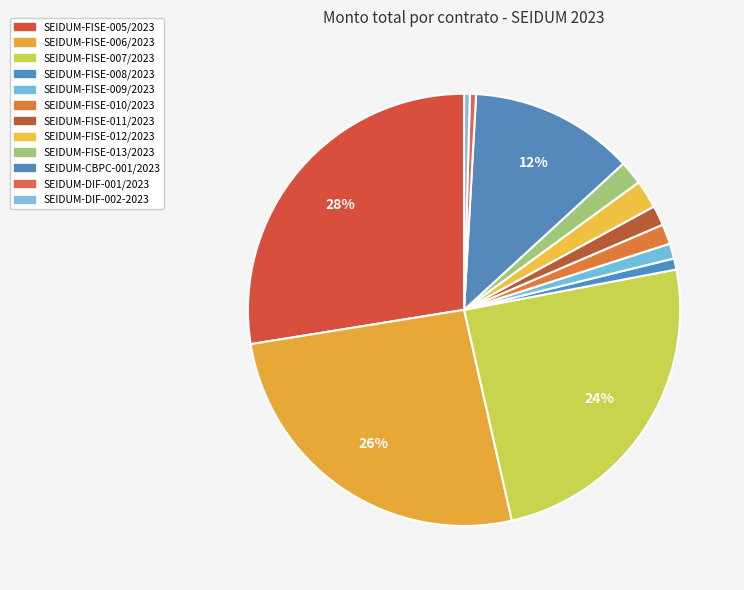

Is there a majority slice in this chart?

No